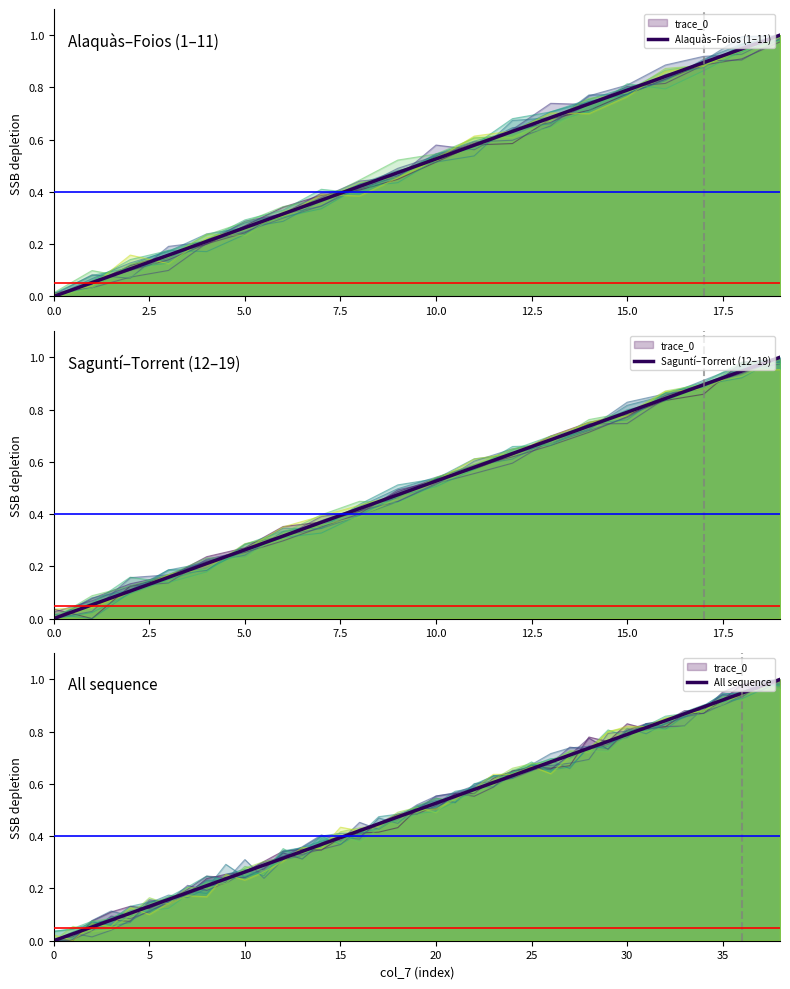

Reading left to right, extract all data points from this chart.

0=0.0	0=0.0	0=0.1	0=0.1	0=0.1	0=0.1	0=0.2	0=0.2	0=0.2	0=0.2	0=0.3	0=0.3	0=0.3	0=0.3	0=0.4	0=0.4	0=0.4	0=0.4	0=0.5	0=0.5	0=0.5	0=0.6	0=0.6	0=0.6	0=0.6	0=0.7	0=0.7	0=0.7	0=0.7	0=0.8	0=0.8	0=0.8	0=0.8	0=0.9	0=0.9	0=0.9	0=0.9	0=1.0	0=1.0